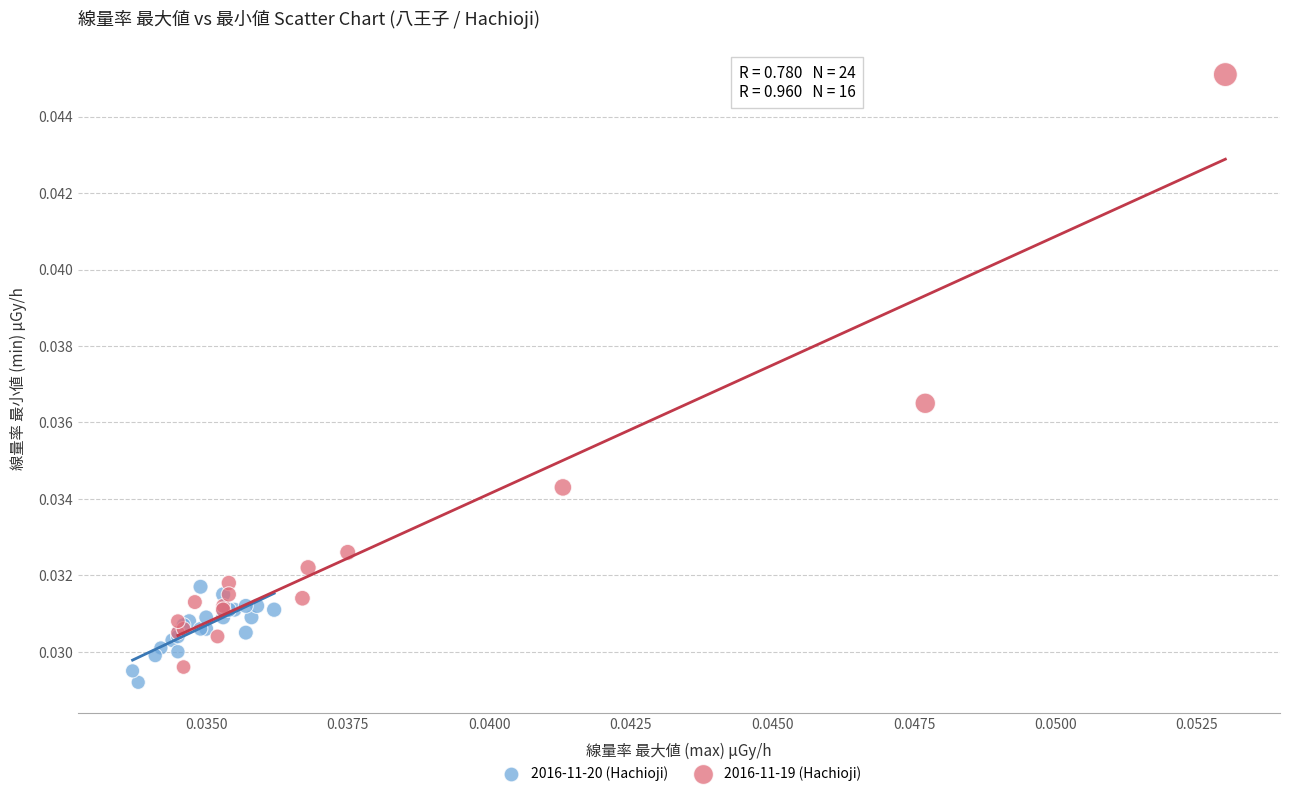

Which series contains the lowest Y value?

2016-11-20 (Hachioji)